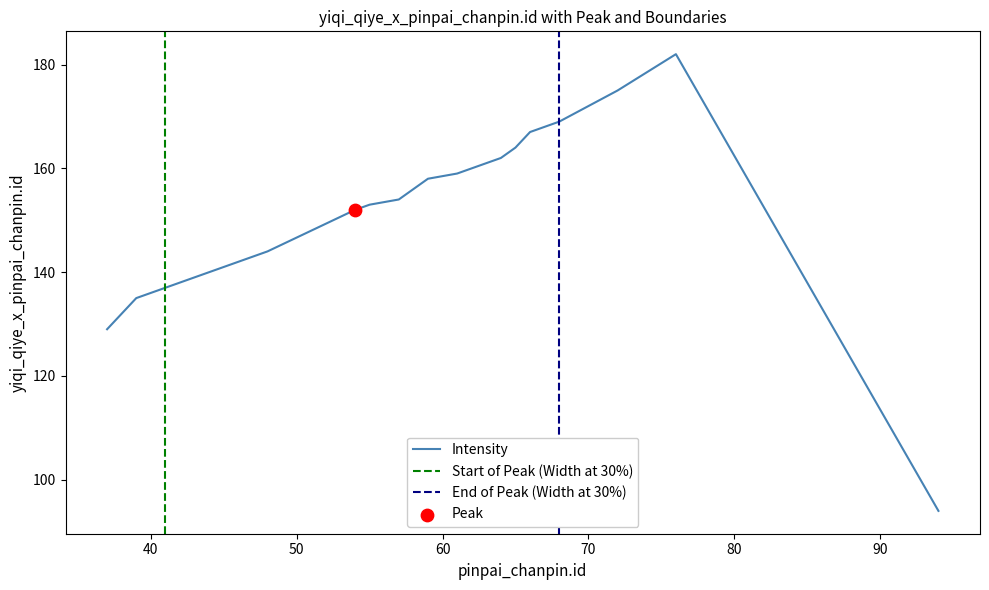

Which has a higher value, 72 or 57?

72